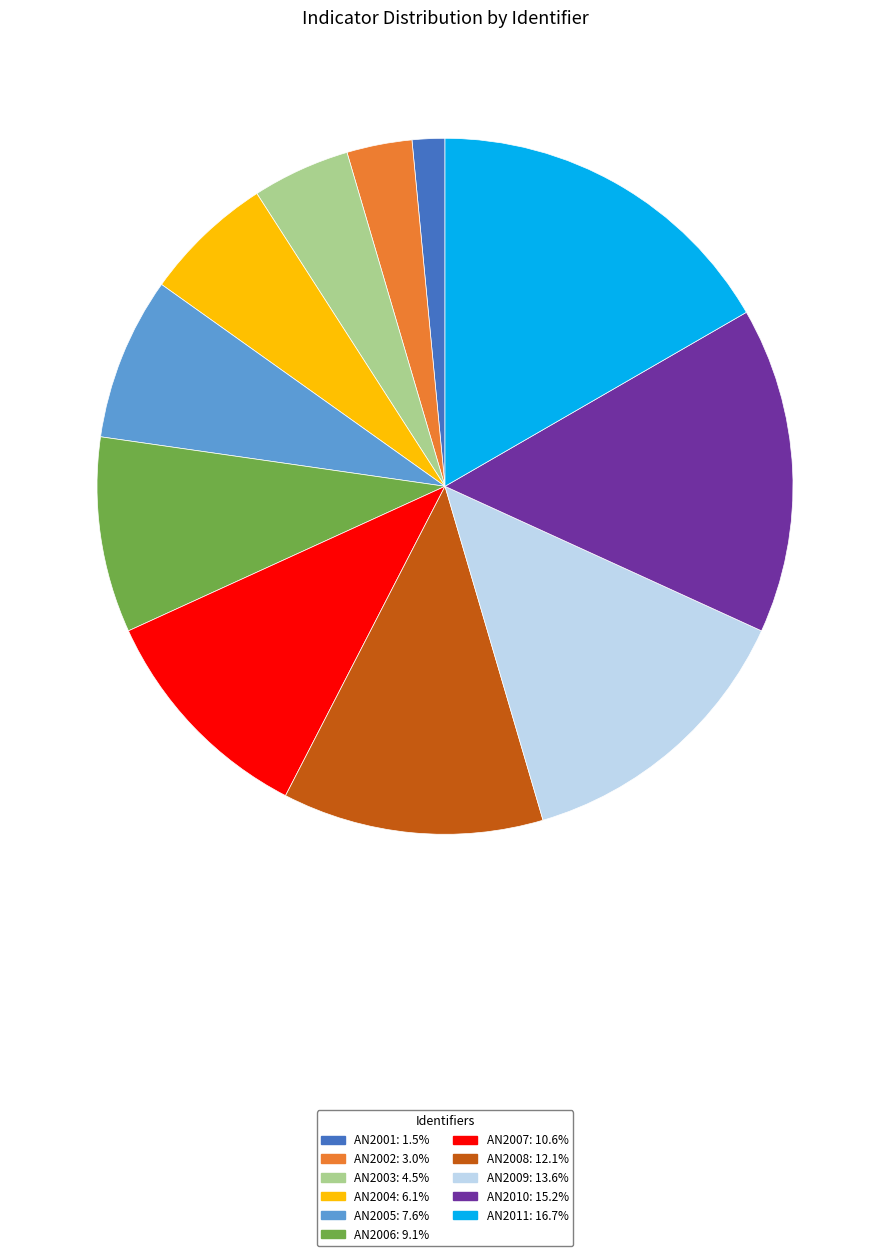

The AN2007 slice represents 11% of the pie. True or false?

True